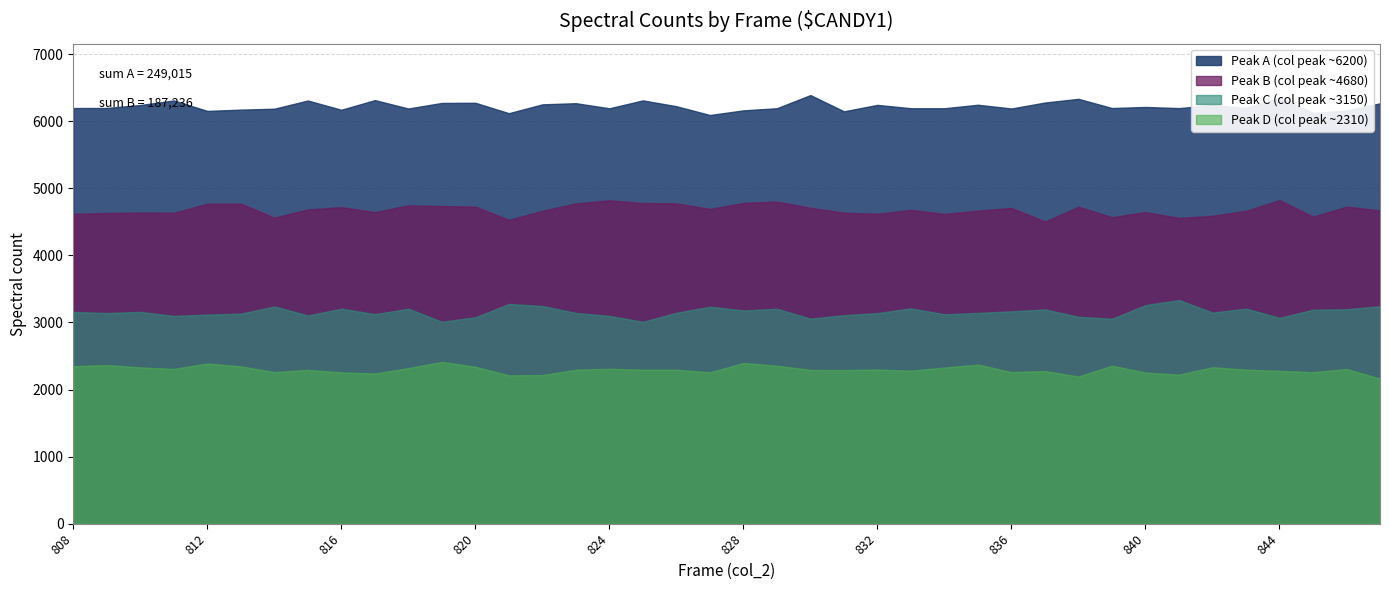

Which series has the largest total across all categories?

Peak A (col peak ~6200)